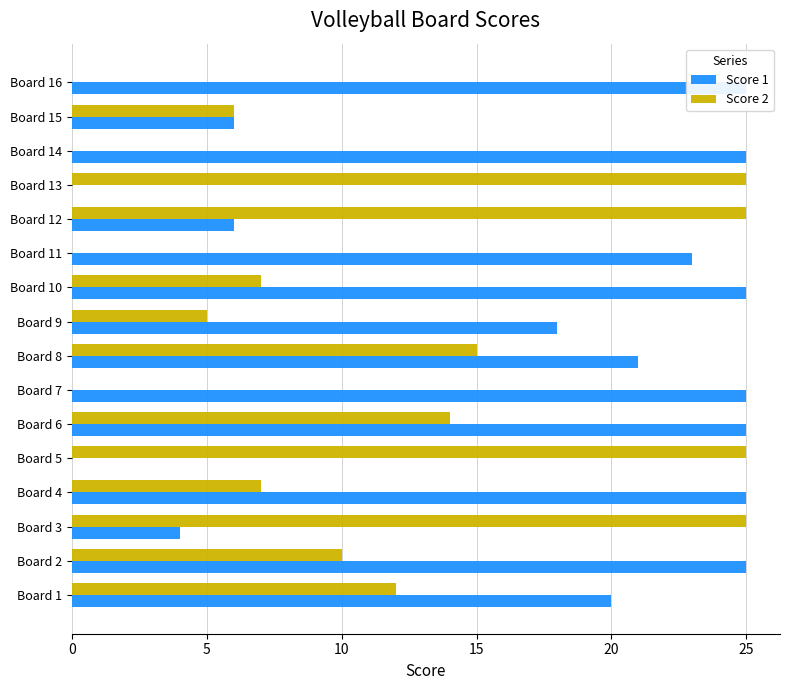

What is the sum of all Score 1 values?

273